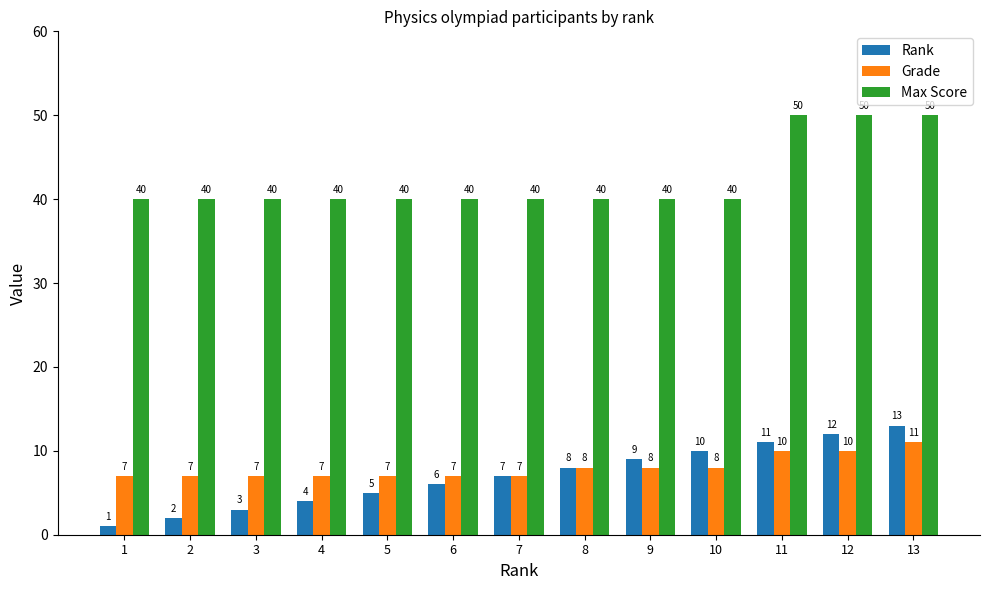

What is the sum of all Max Score values?

550